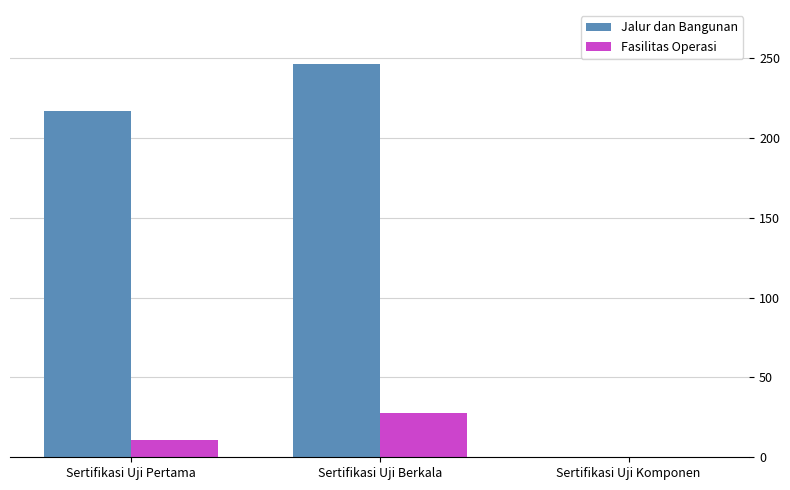

What is the sum of the Jalur dan Bangunan values at Sertifikasi Uji Berkala and Sertifikasi Uji Pertama?

463